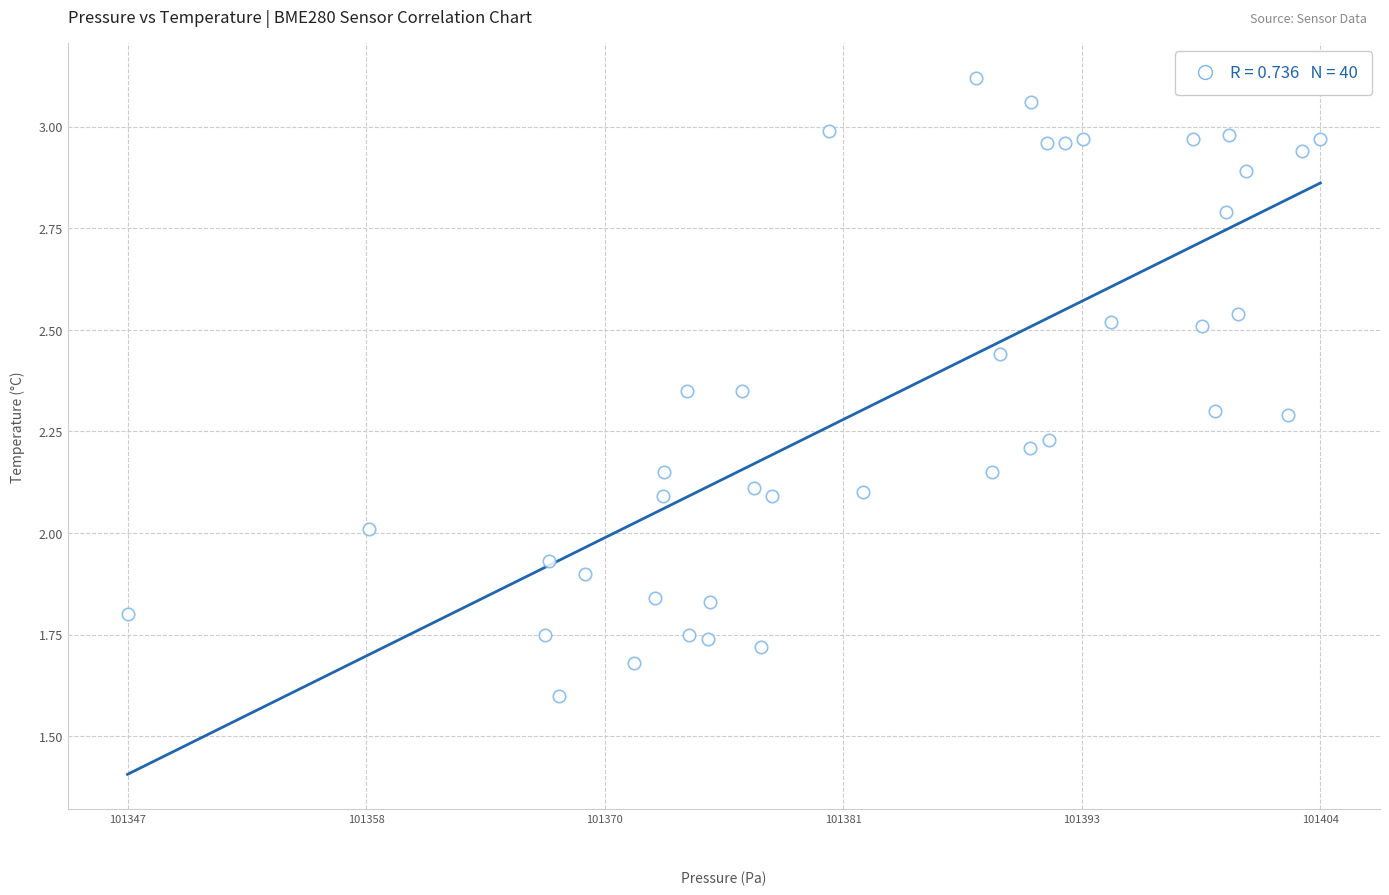

What is the range of X values (max minus min)?

57.8